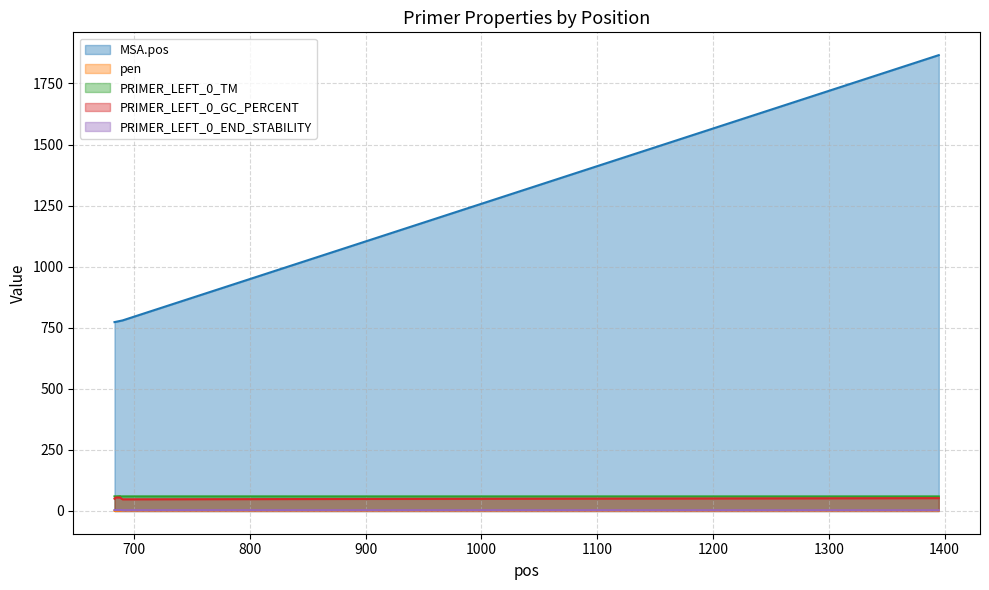

True or false: PRIMER_LEFT_0_GC_PERCENT has a value of 55.0 at 684.

True